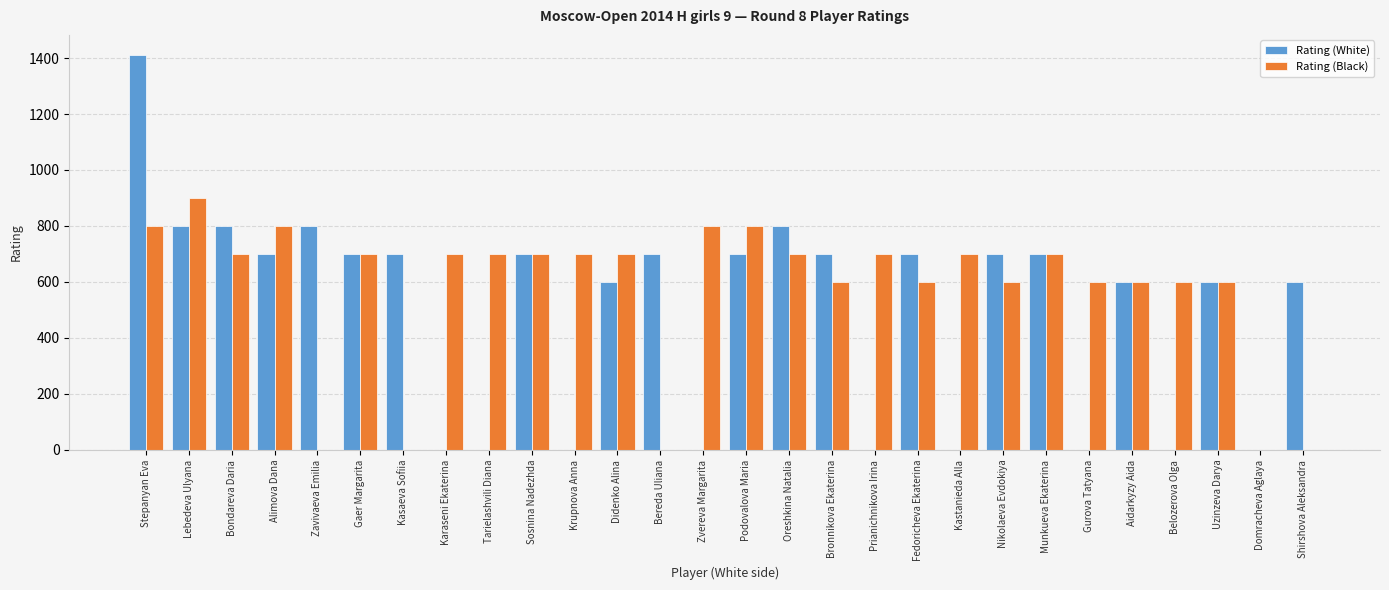

What is the greatest value displayed?

1412